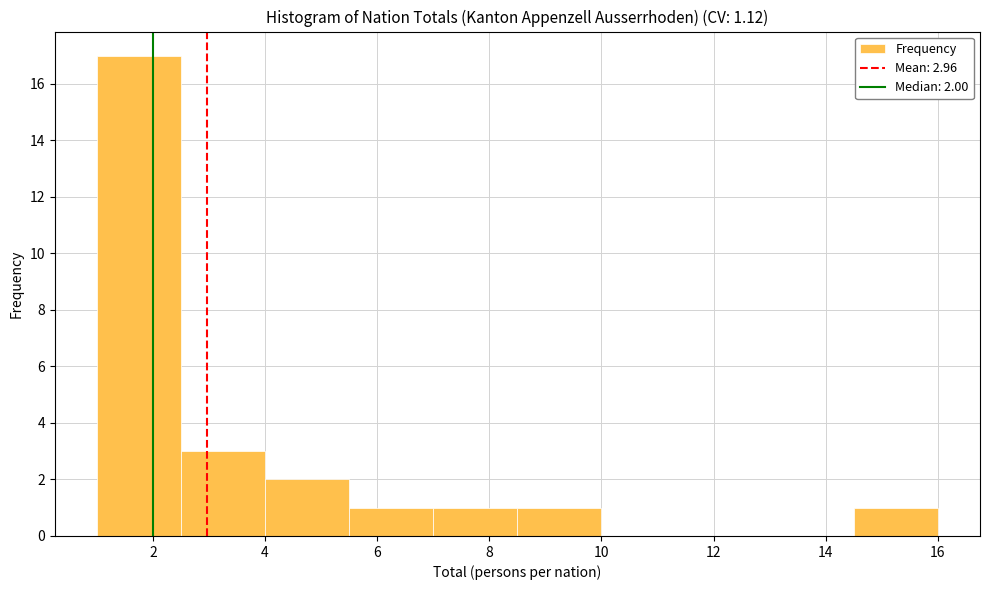

Which range on the x-axis has the tallest bar?

1.0 to 2.5